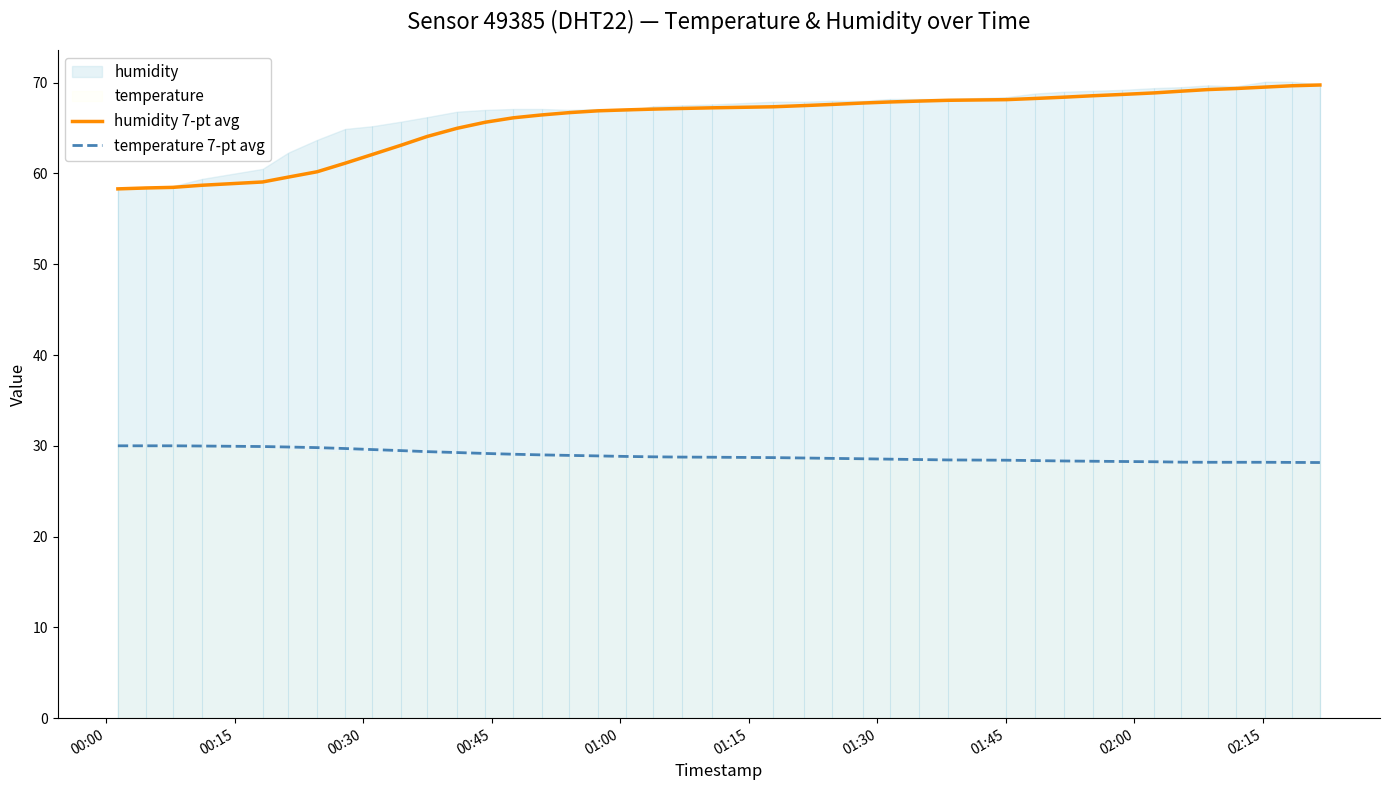

List the series in order of their overall mean, lowest first.

temperature 7-pt avg, humidity 7-pt avg